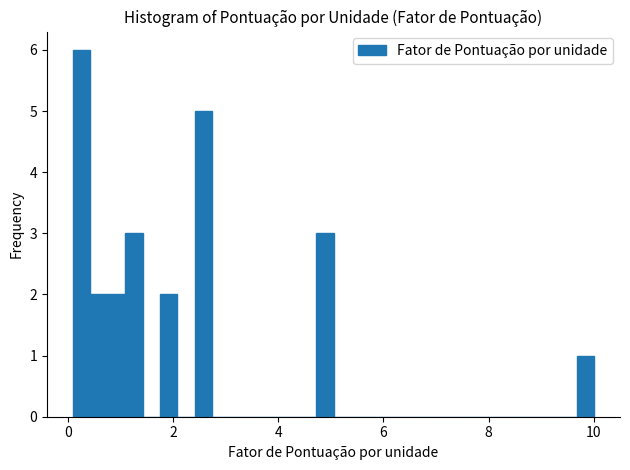

Around what value on the x-axis is the tallest bar? Give the approximate position of its centre, as read against the axis.

0.2